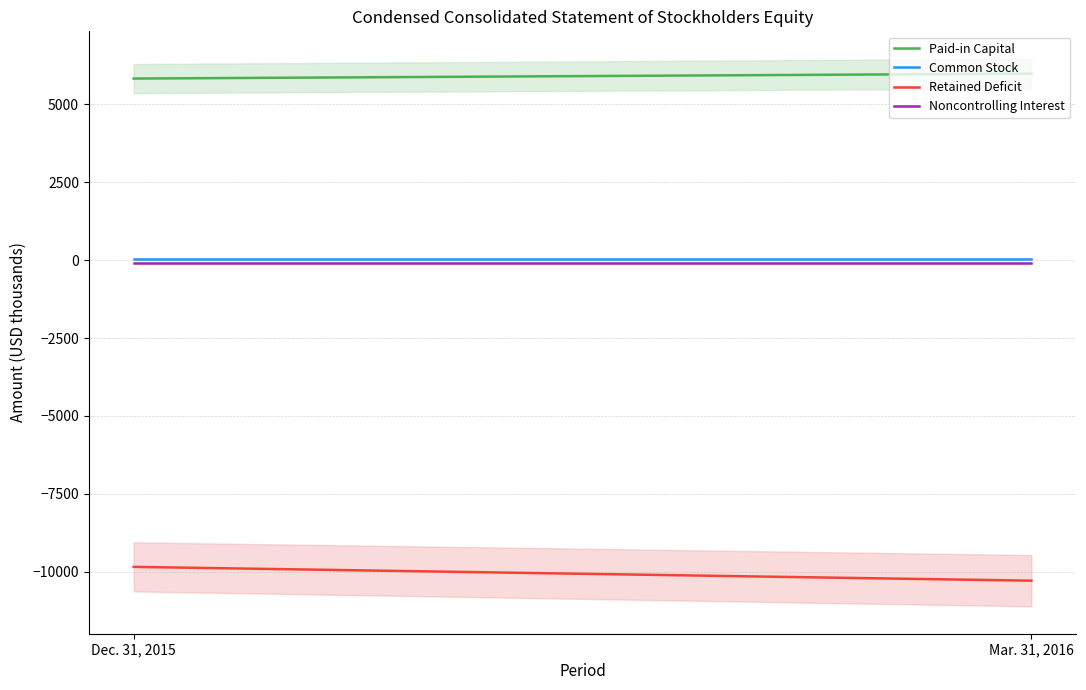

Reading right to left, what are all the values shown in this chart?

Paid-in Capital: Mar. 31, 2016=5990	Dec. 31, 2015=5832
Common Stock: Mar. 31, 2016=31	Dec. 31, 2015=31
Retained Deficit: Mar. 31, 2016=-10289	Dec. 31, 2015=-9845
Noncontrolling Interest: Mar. 31, 2016=-89	Dec. 31, 2015=-89